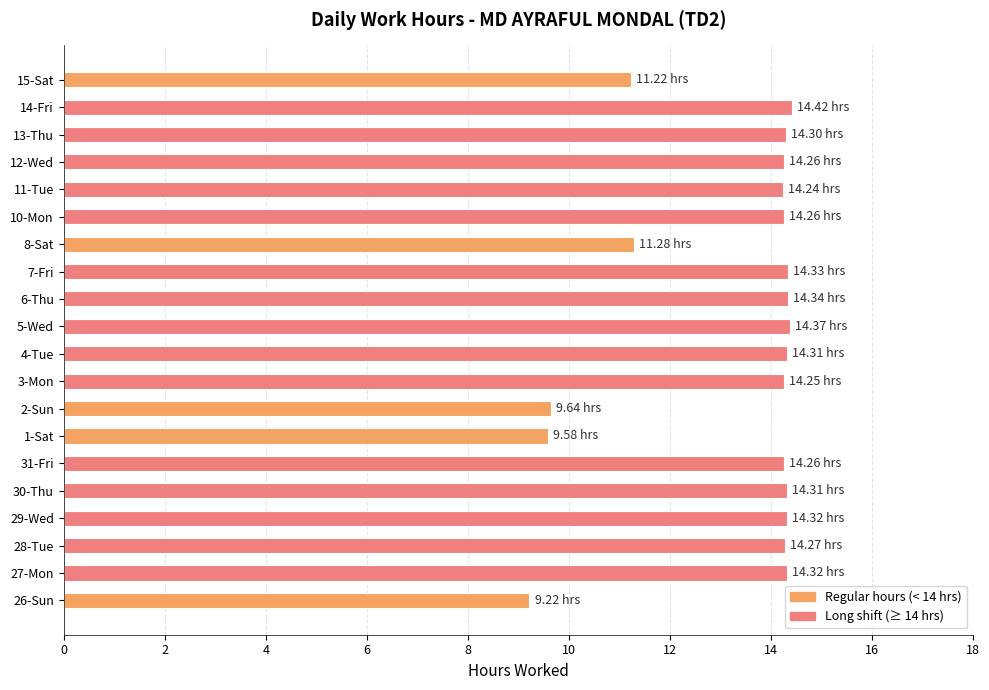

What is the sum of the values at 7-Fri and 3-Mon?

28.6